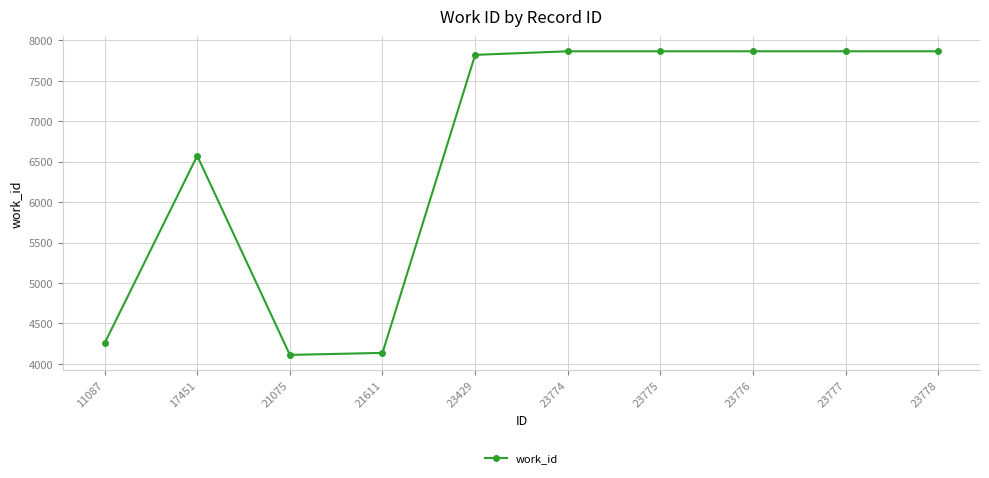

What is the difference between the second highest and second lowest values?

3728